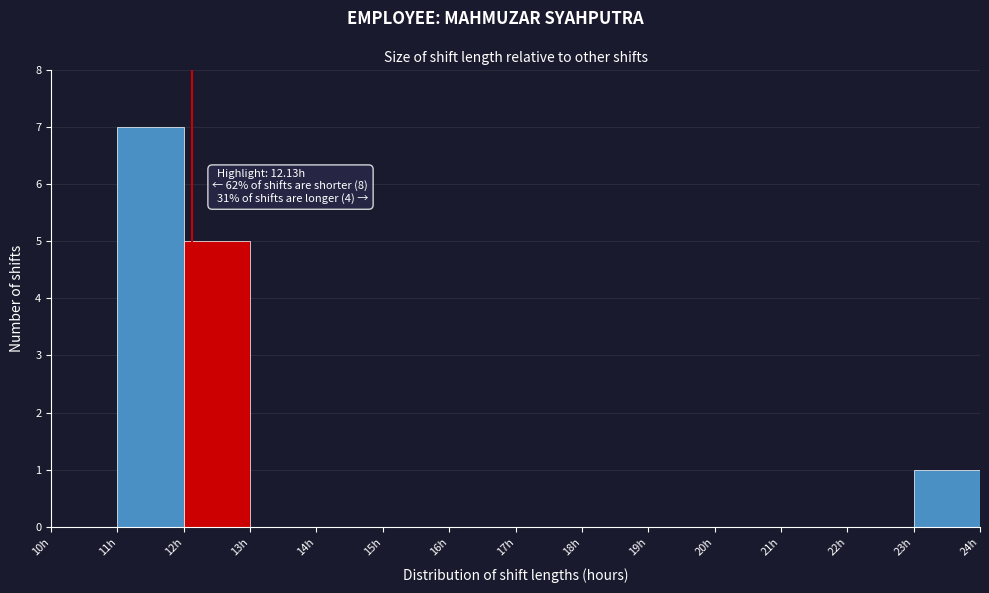

Which range on the x-axis has the tallest bar?

11 to 12